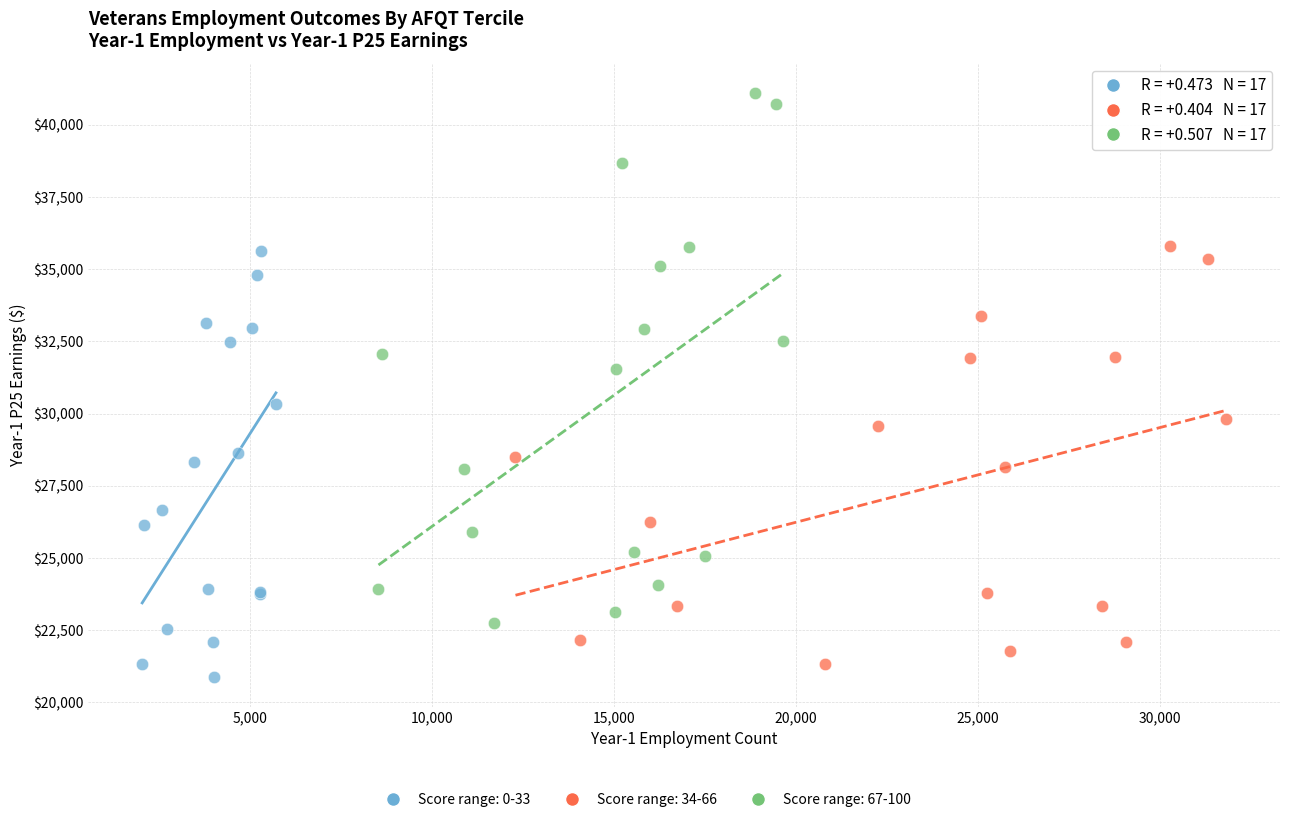

Which series has the largest Y range (max minus min)?

Score range: 67-100